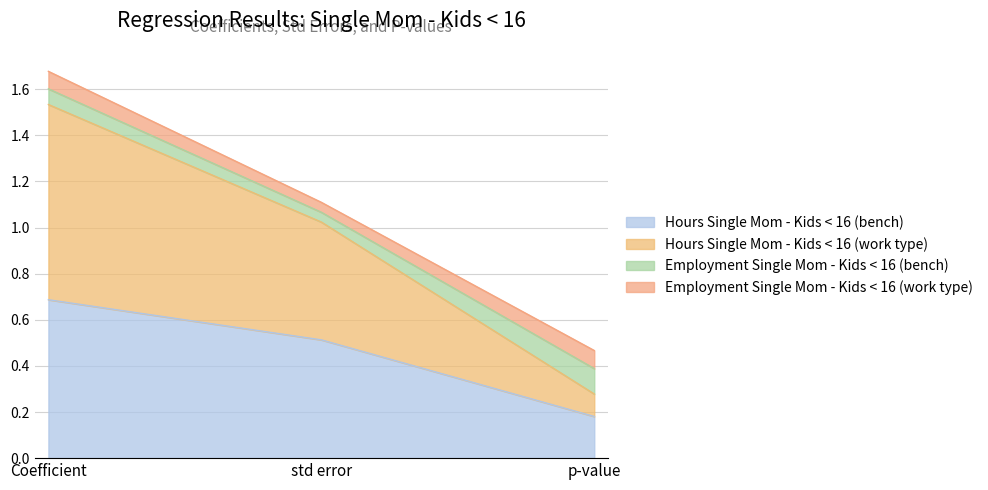

Which series has the largest total across all categories?

Hours Single Mom - Kids < 16 (work type)